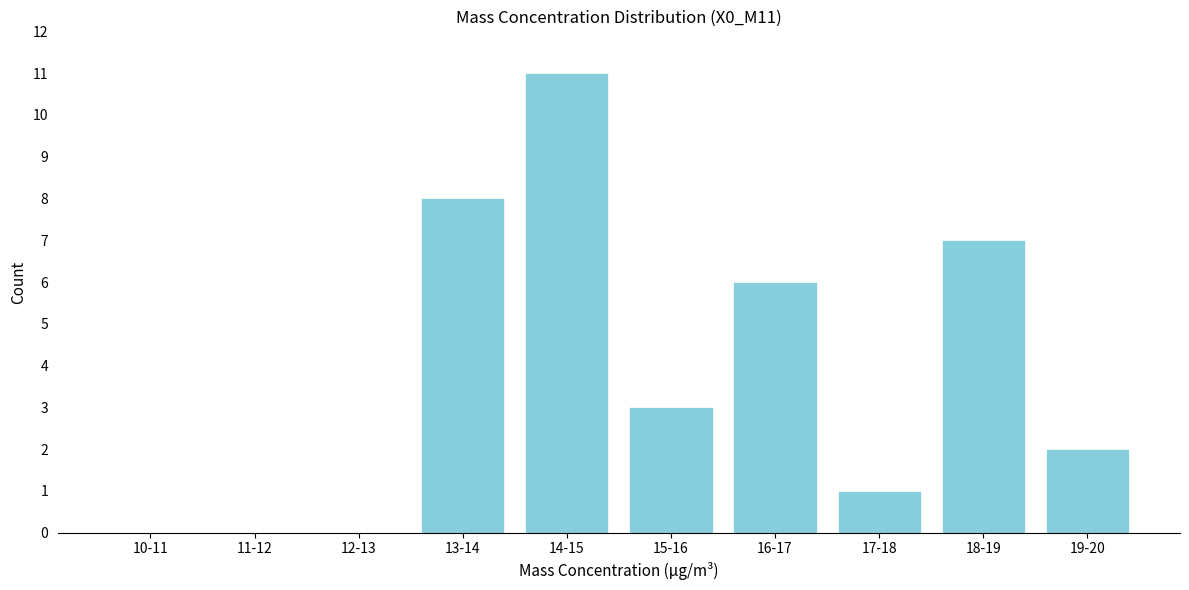

Reading left to right, what are all the values shown in this chart?

10-11=0	11-12=0	12-13=0	13-14=8	14-15=11	15-16=3	16-17=6	17-18=1	18-19=7	19-20=2